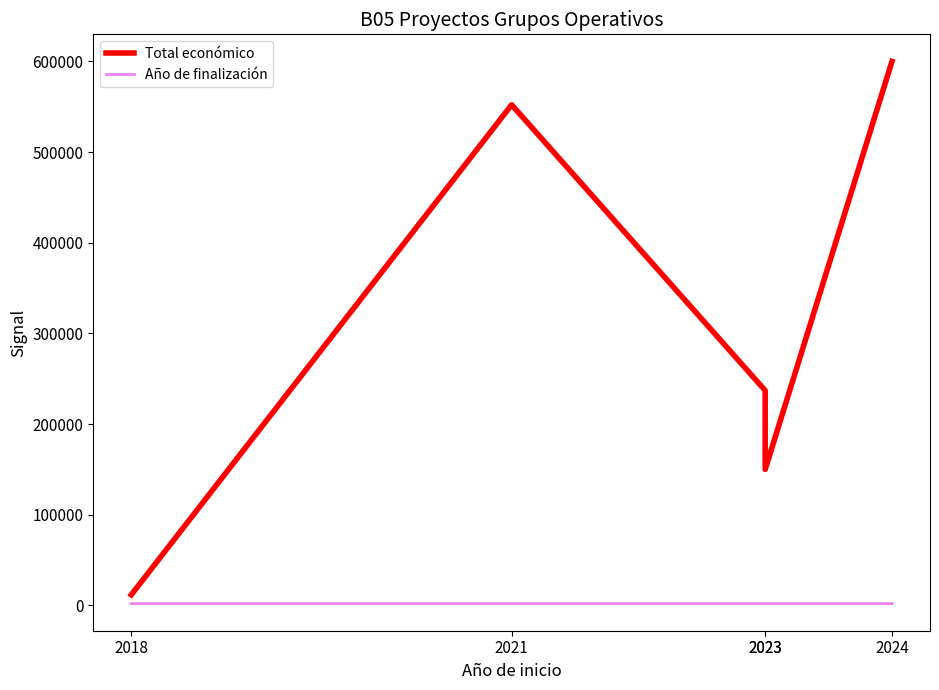

How many lines are shown in the chart?

2